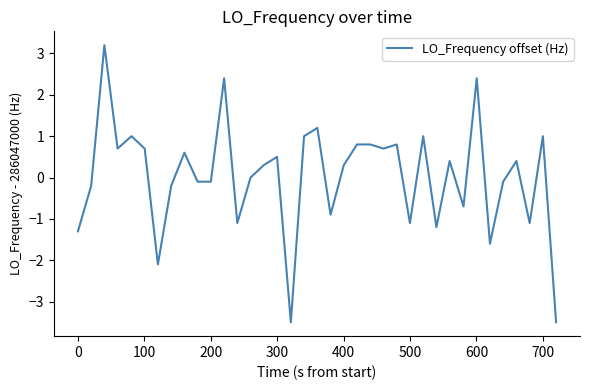

What is the minimum value shown in the chart?

-3.5